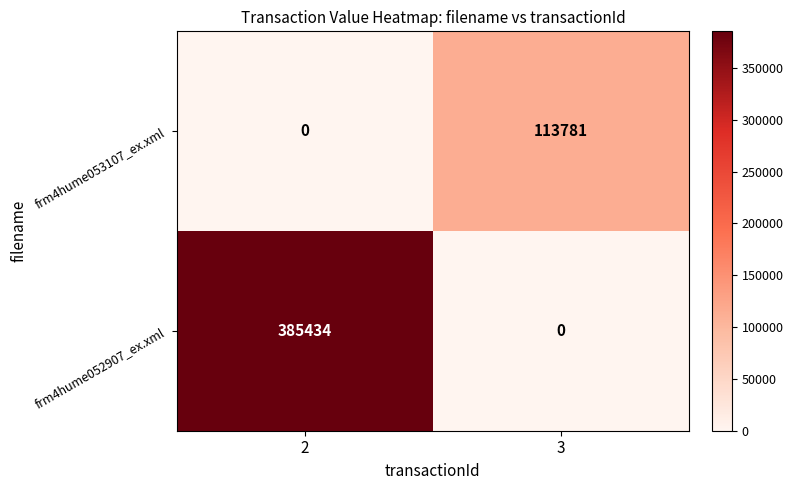

What is the difference between the maximum and minimum values in the frm4hume052907_ex.xml series?

385434